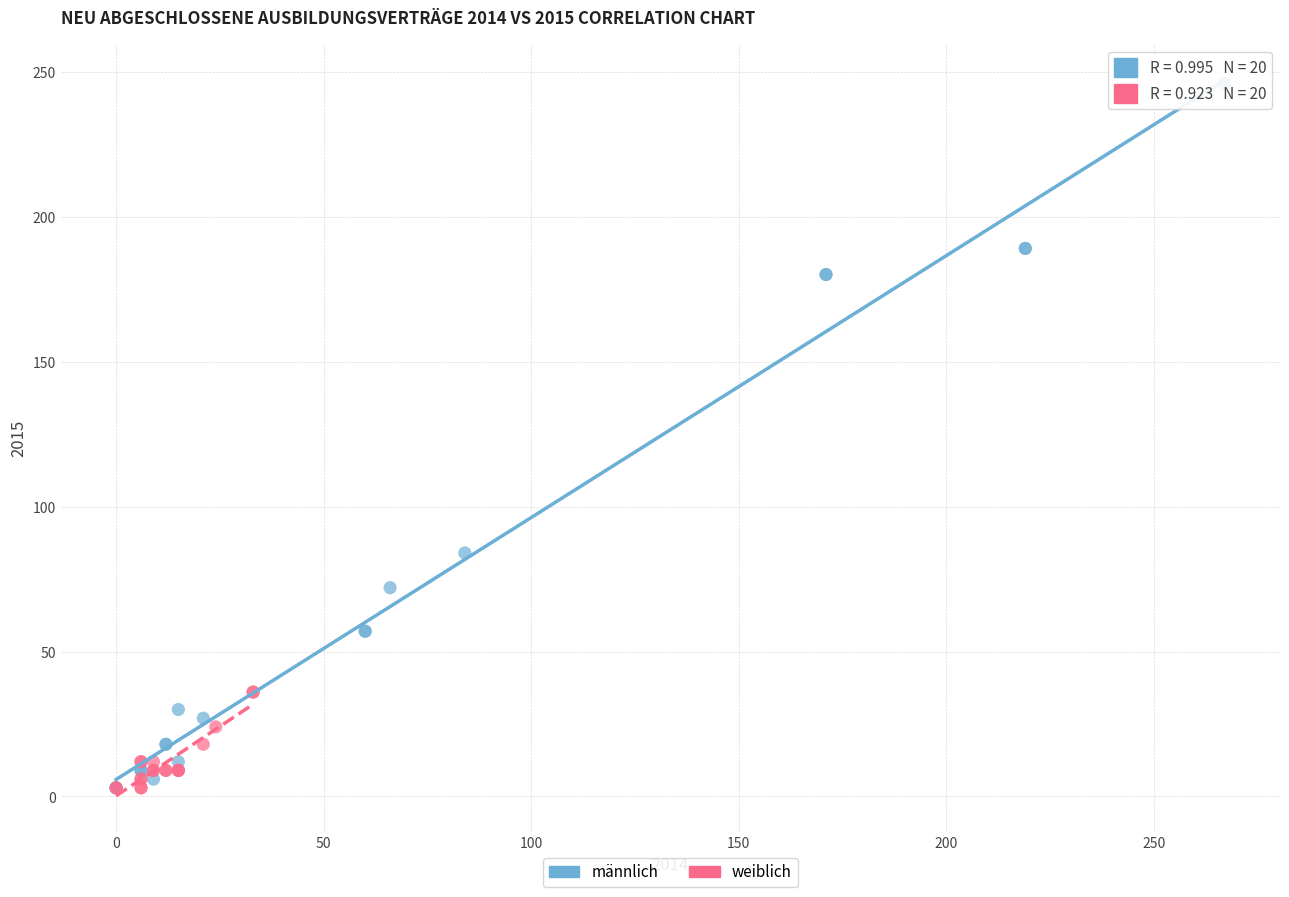

What are all the series names shown in the legend?

männlich, weiblich